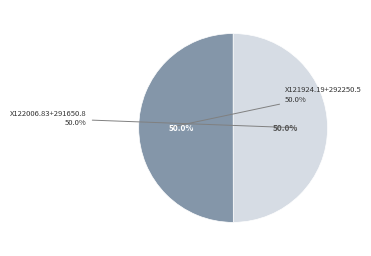

To the nearest percent, what percentage of the pie is X121924.19+292250.5?

50%